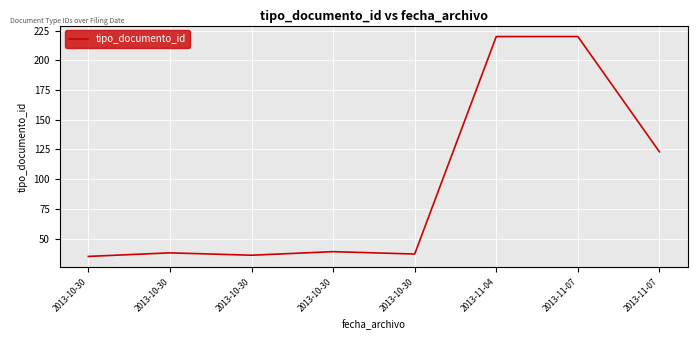

What is the label of the 1st point from the right?

2013-11-07